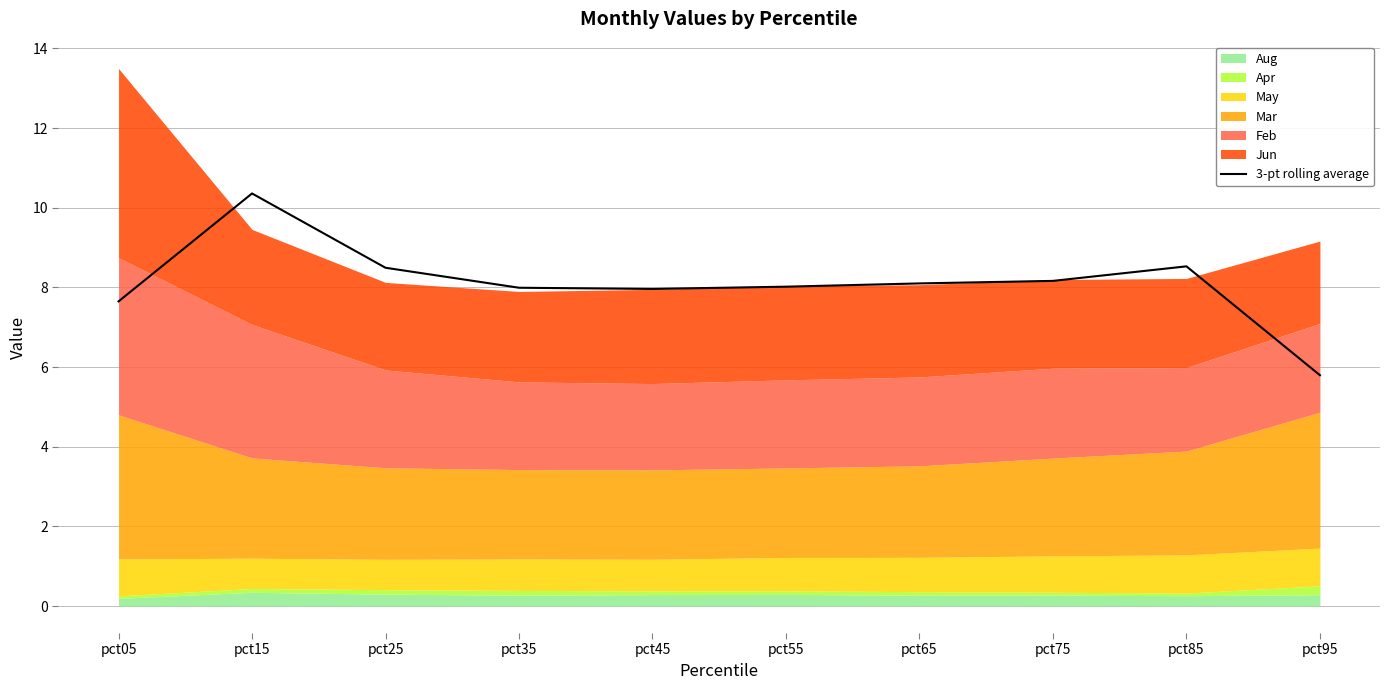

What is the value of the 4th point from the left?

8.0